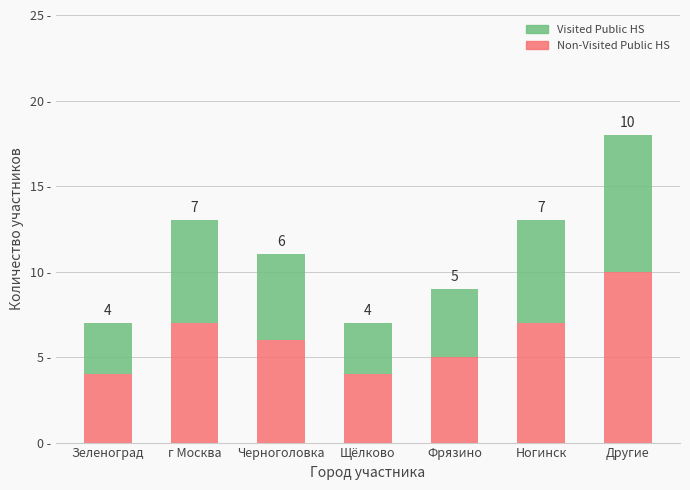

Are the bars grouped side by side (vs. stacked)?

No